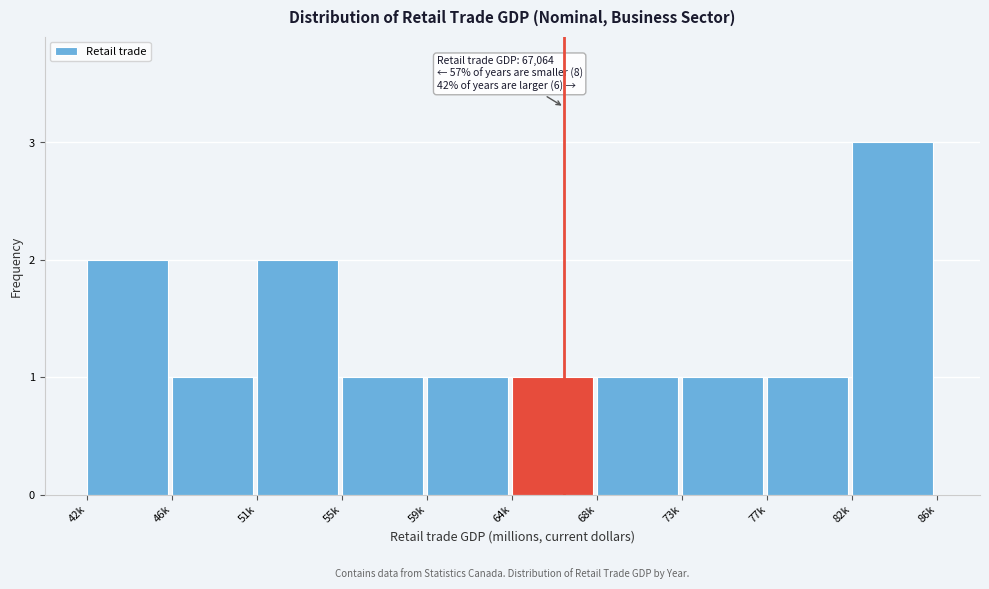

Reading right to left, extract all data points from this chart.

3	1	1	1	1	1	1	2	1	2